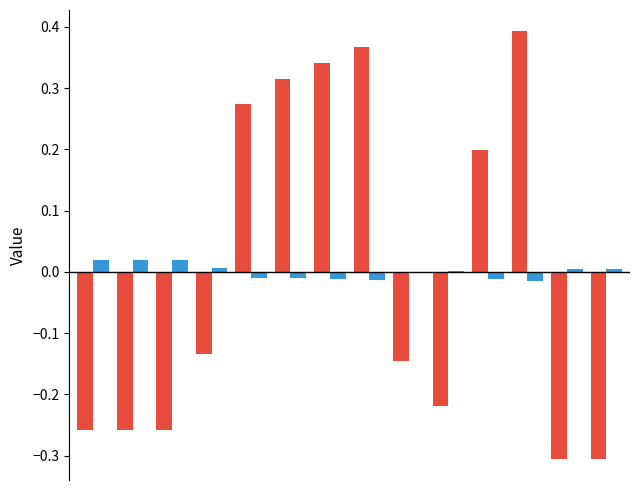

What is the maximum value shown in the chart?

0.4